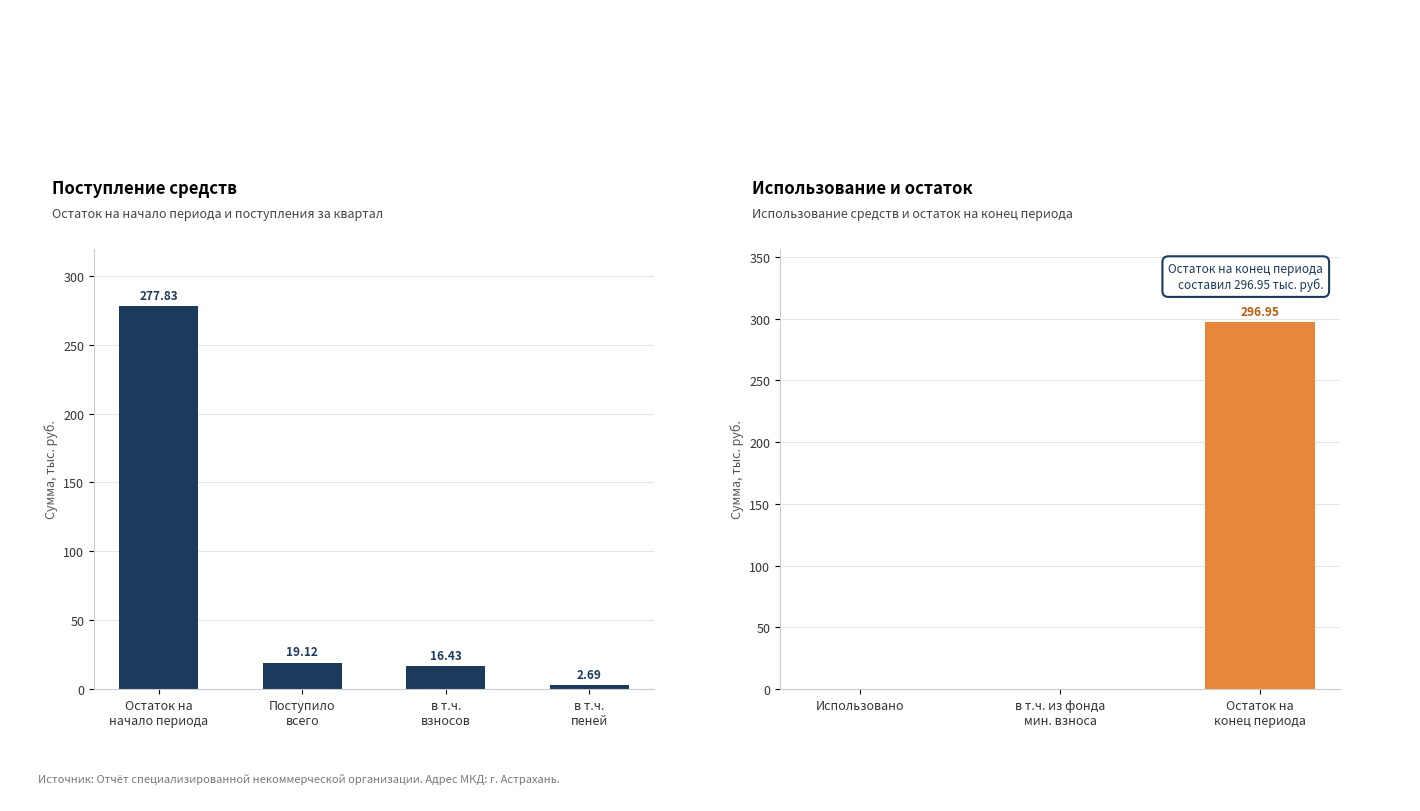

Which category has the lowest value across all series?

4